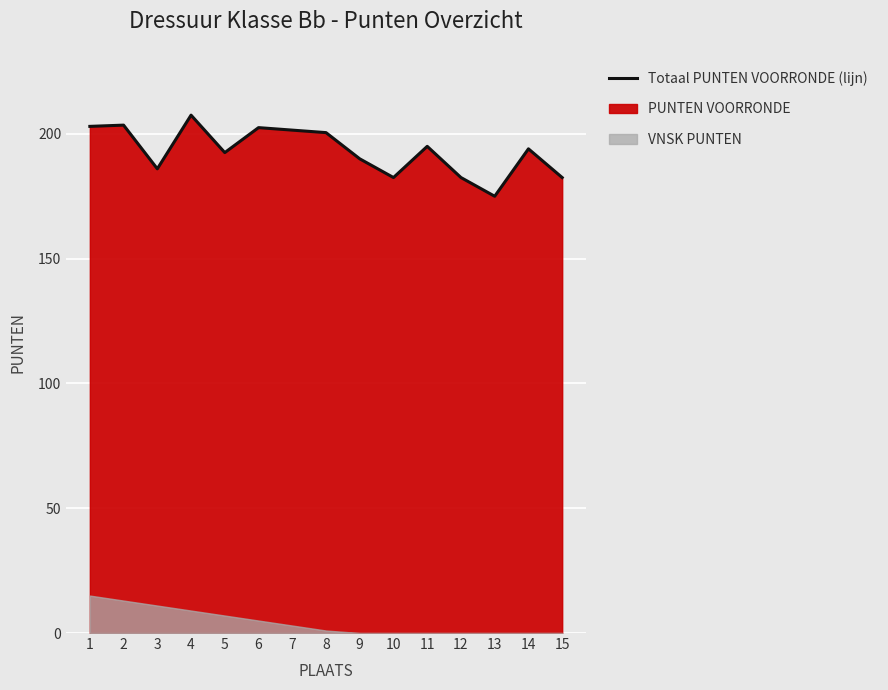

How many data points are above 194?

7